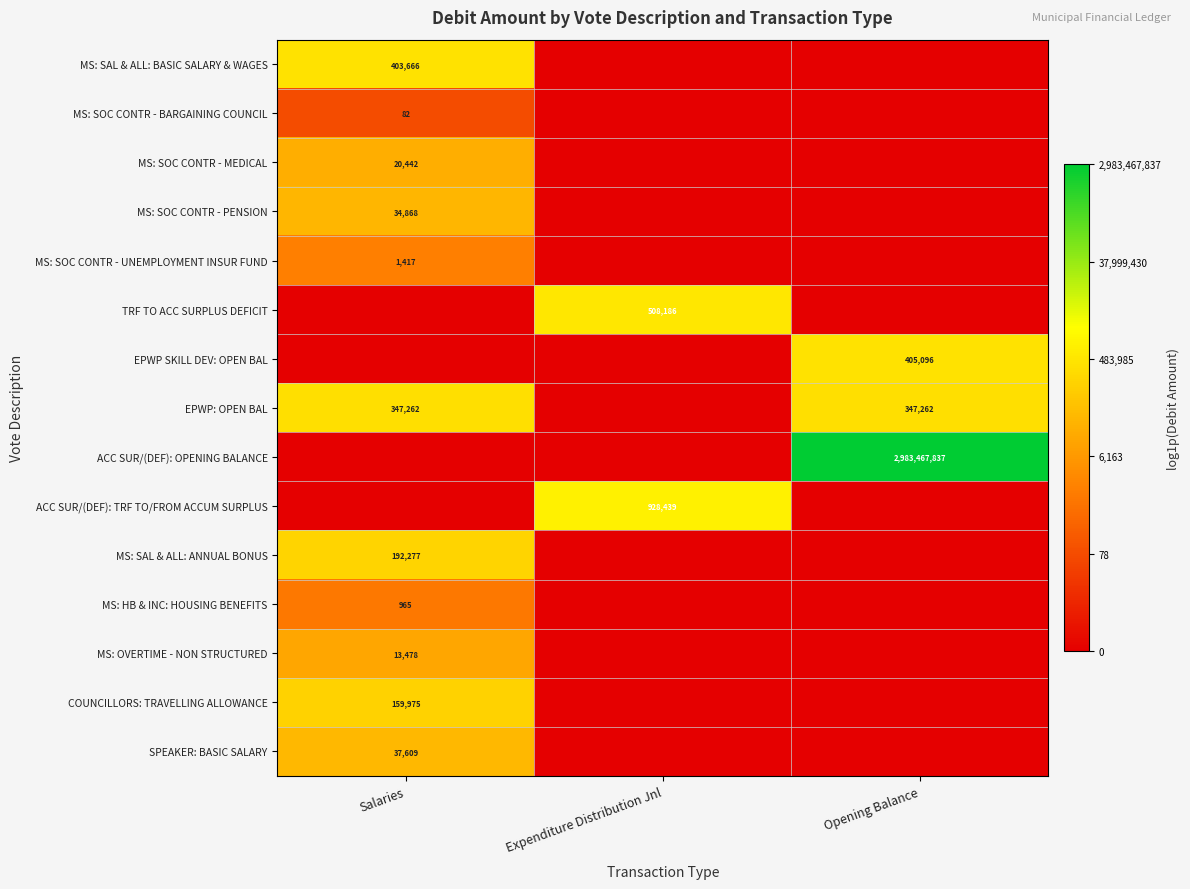

The ACC SUR/(DEF): TRF TO/FROM ACCUM SURPLUS series shows 222408 at Expenditure Distribution Jnl. True or false?

False